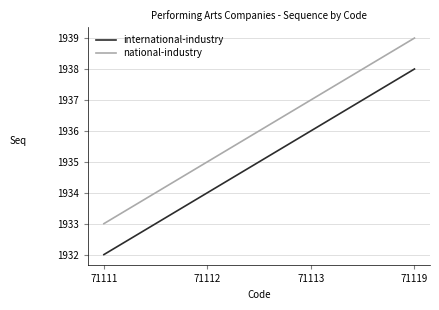

True or false: international-industry and national-industry intersect in this chart.

False